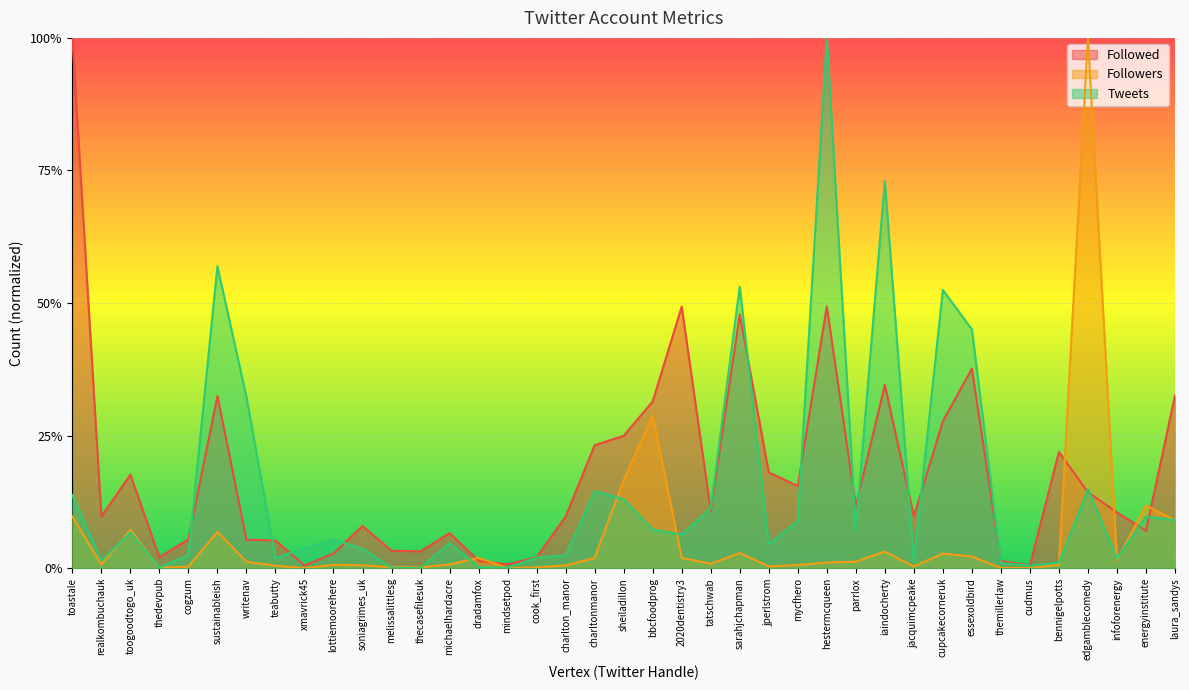

How many times do Followers and Tweets cross each other?

11